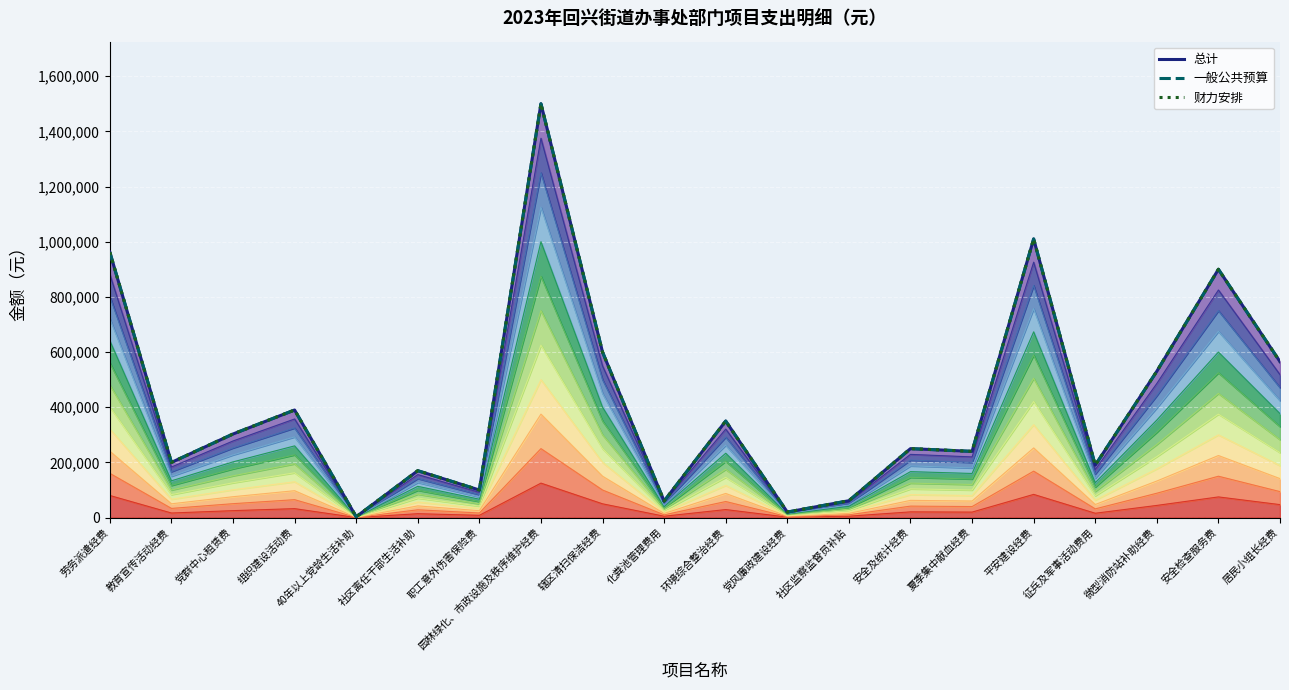

Which series changed the most between 组织建设活动费 and 园林绿化、市政设施及秩序维护经费?

总计